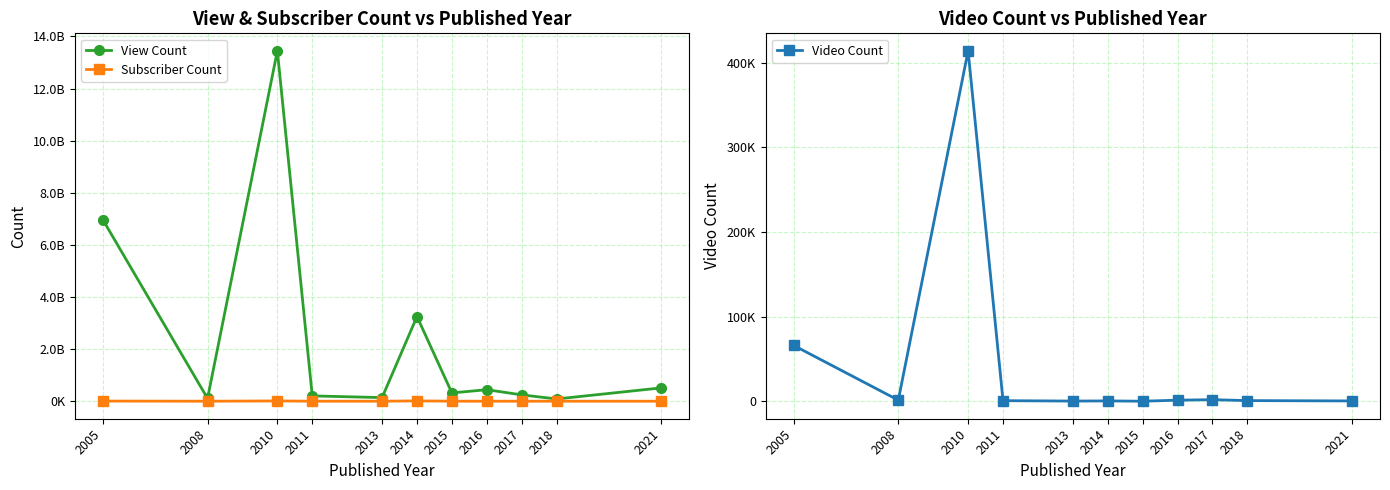

True or false: Video Count and Subscriber Count cross at least once.

False